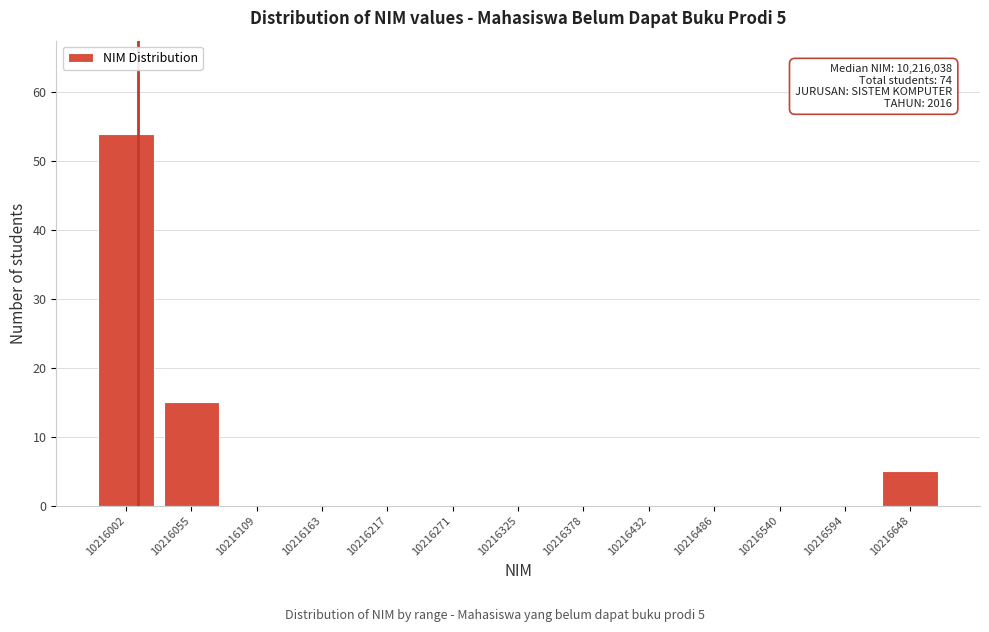

Reading left to right, transcribe all the data shown in this chart.

10216002=54	10216055=15	10216109=0	10216163=0	10216217=0	10216271=0	10216325=0	10216378=0	10216432=0	10216486=0	10216540=0	10216594=0	10216648=5